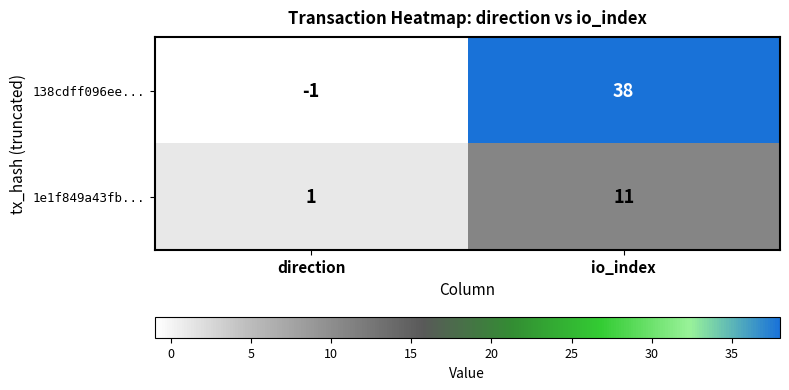

Rank the series by their average value, from highest to lowest.

138cdff096ee..., 1e1f849a43fb...